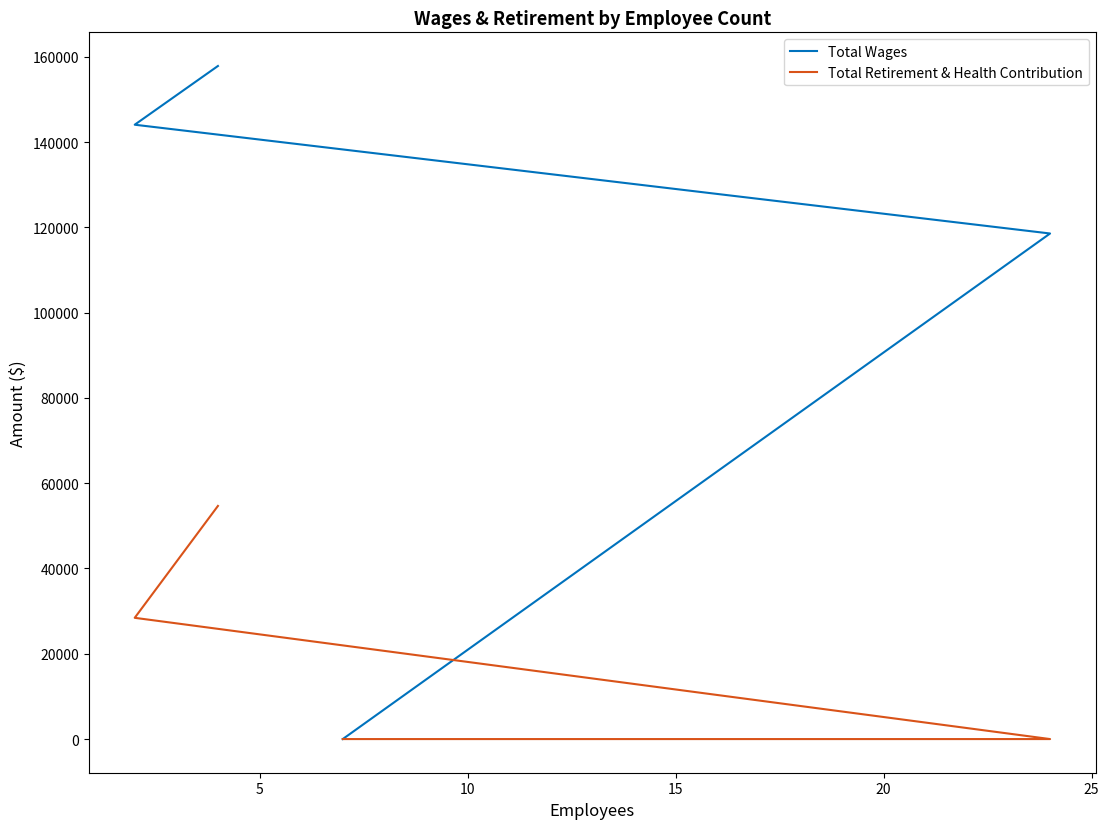

True or false: Total Retirement & Health Contribution and Total Wages intersect in this chart.

False